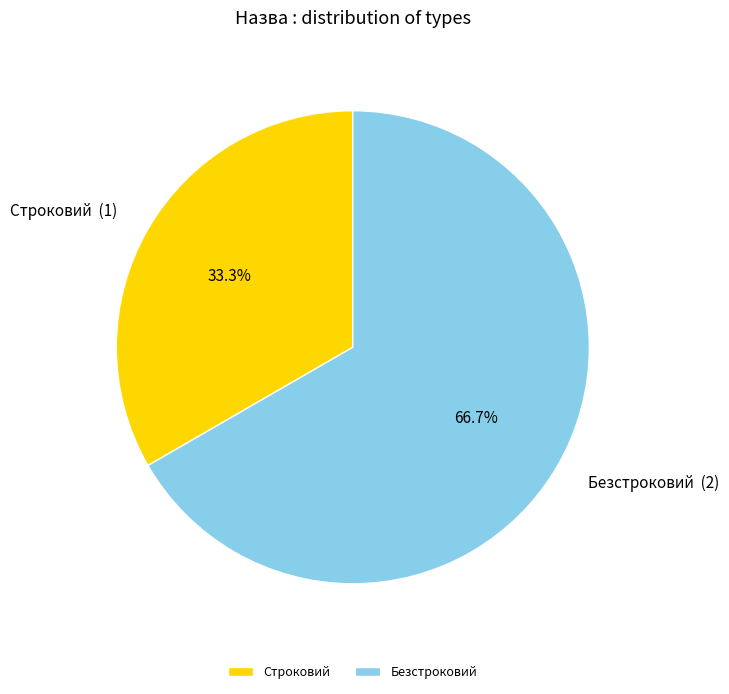

The Безстроковий slice represents 67% of the pie. True or false?

True